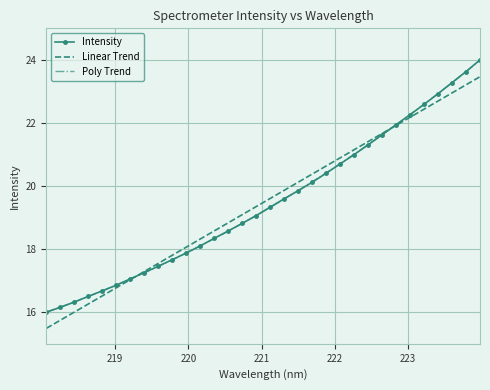

Which series ends up on top after the final intersection of Poly Trend and Linear Trend?

Poly Trend